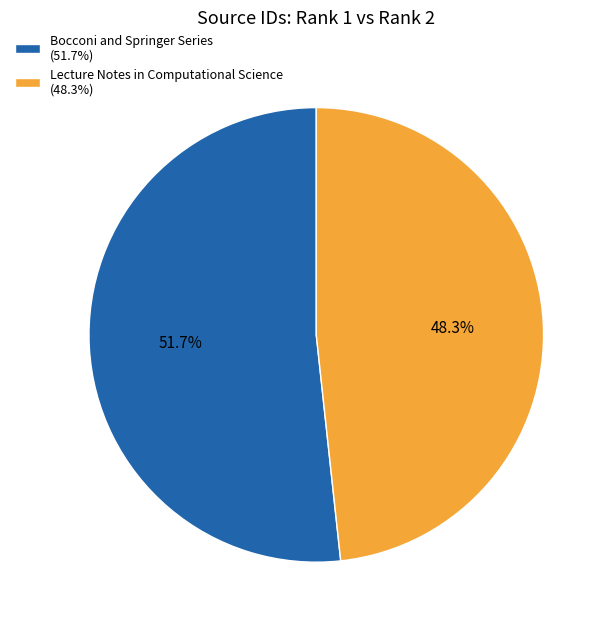

The Lecture Notes in Computational Science slice represents 54% of the pie. True or false?

False